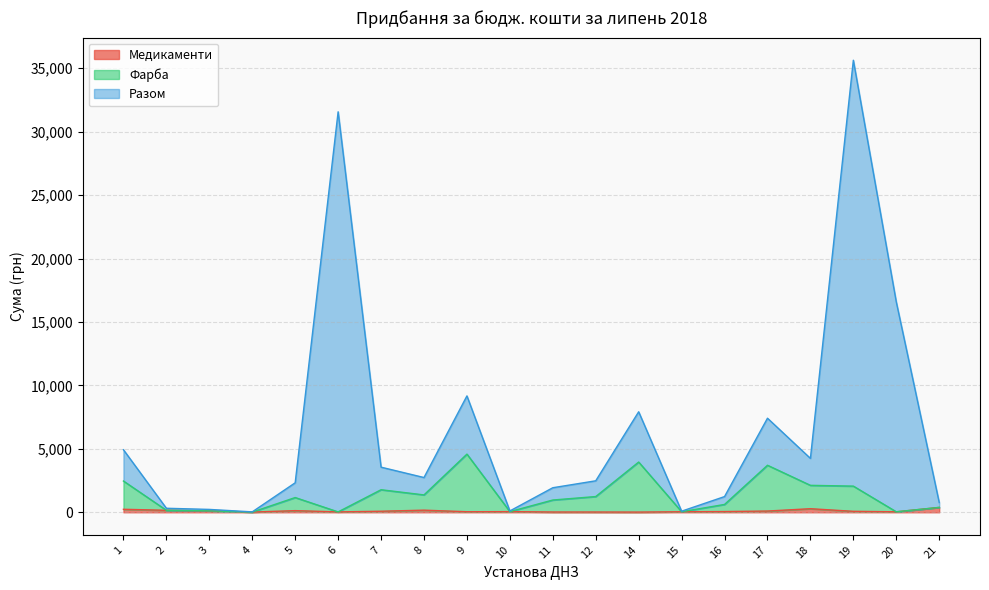

List the series in order of their peak value, highest first.

Разом, Фарба, Медикаменти